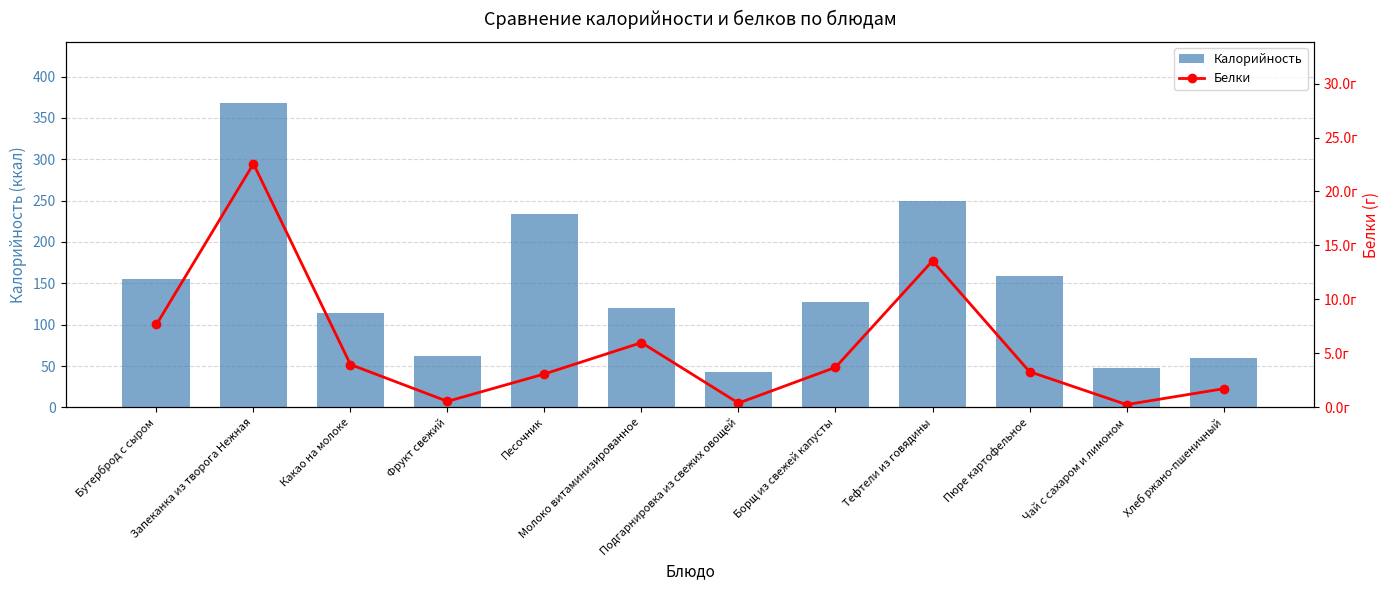

At which category does the chart reach its minimum across all series?

Чай с сахаром и лимоном